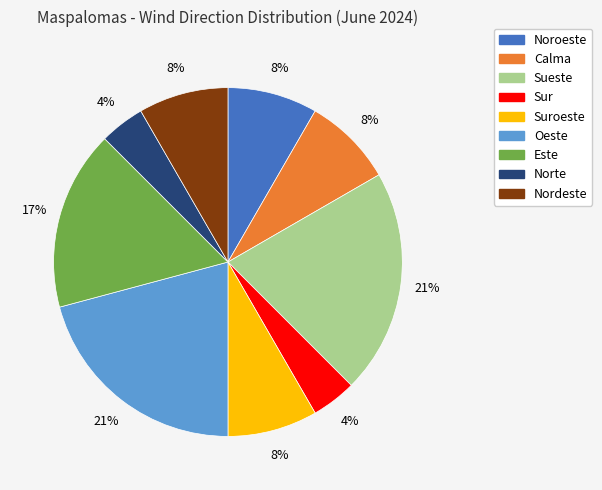

To the nearest percent, what is the average slice percentage?

11%